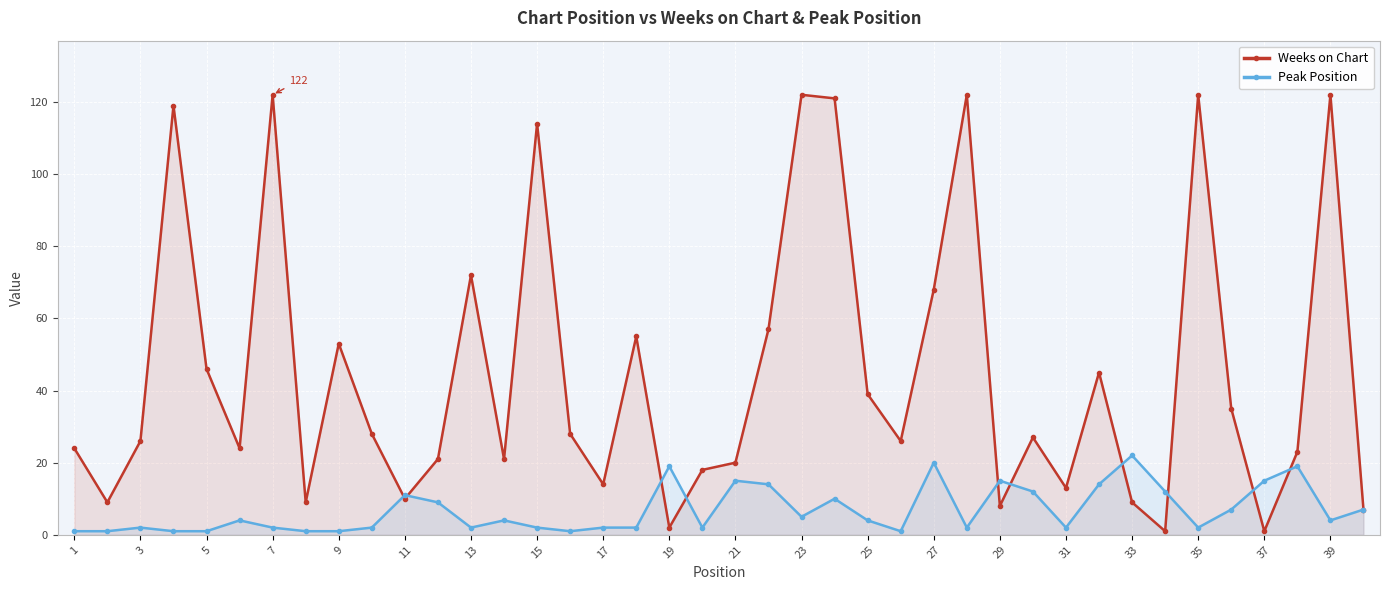

How many lines are shown in the chart?

2